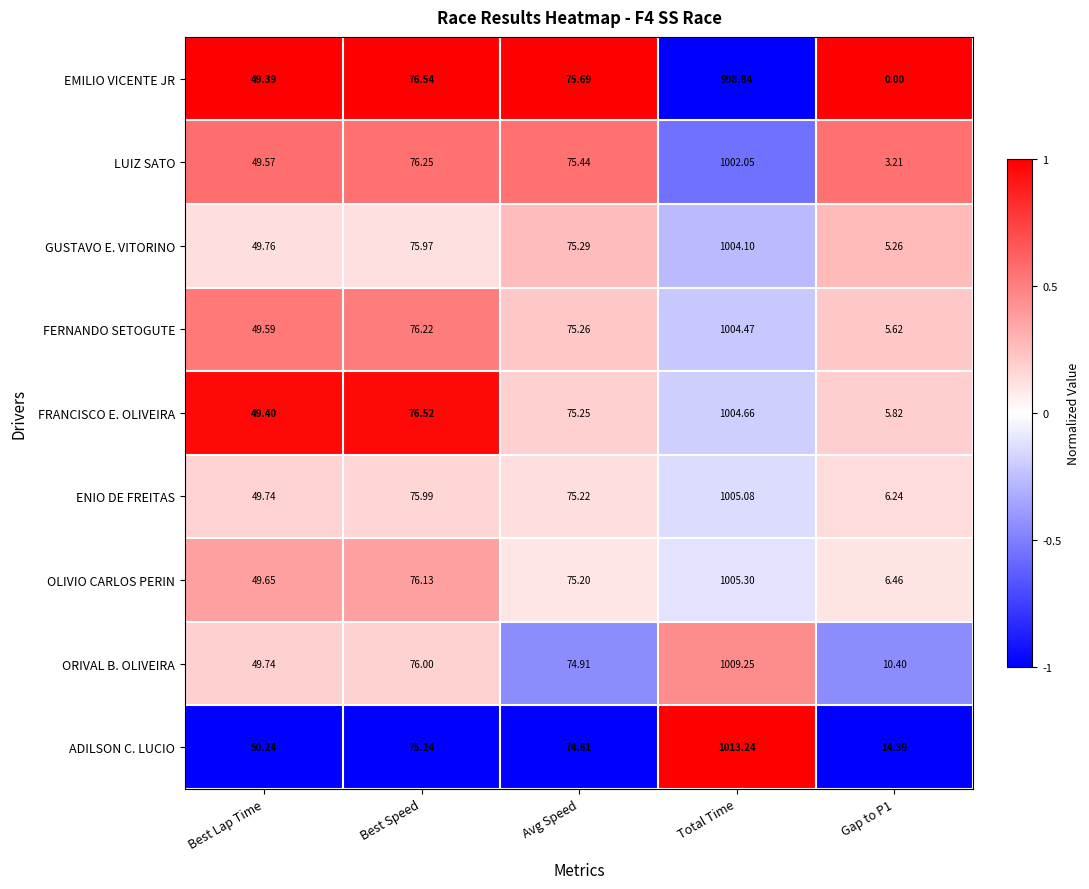

What is the total value across all series at Best Speed?

684.9